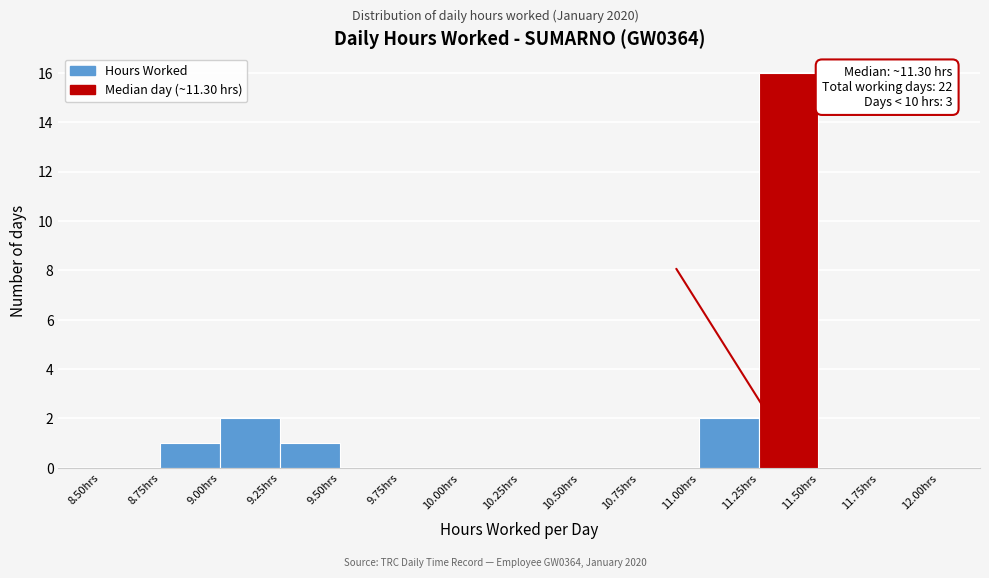

Which range on the x-axis has the tallest bar?

11.25 to 11.50